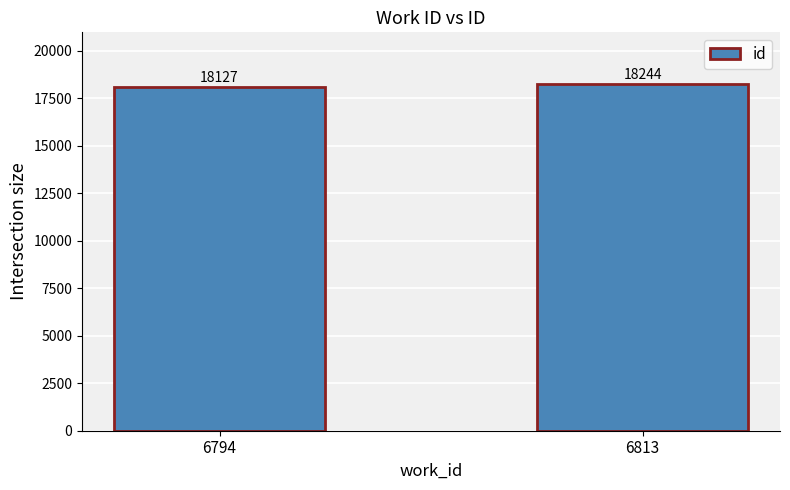

How many series are shown in this chart?

1